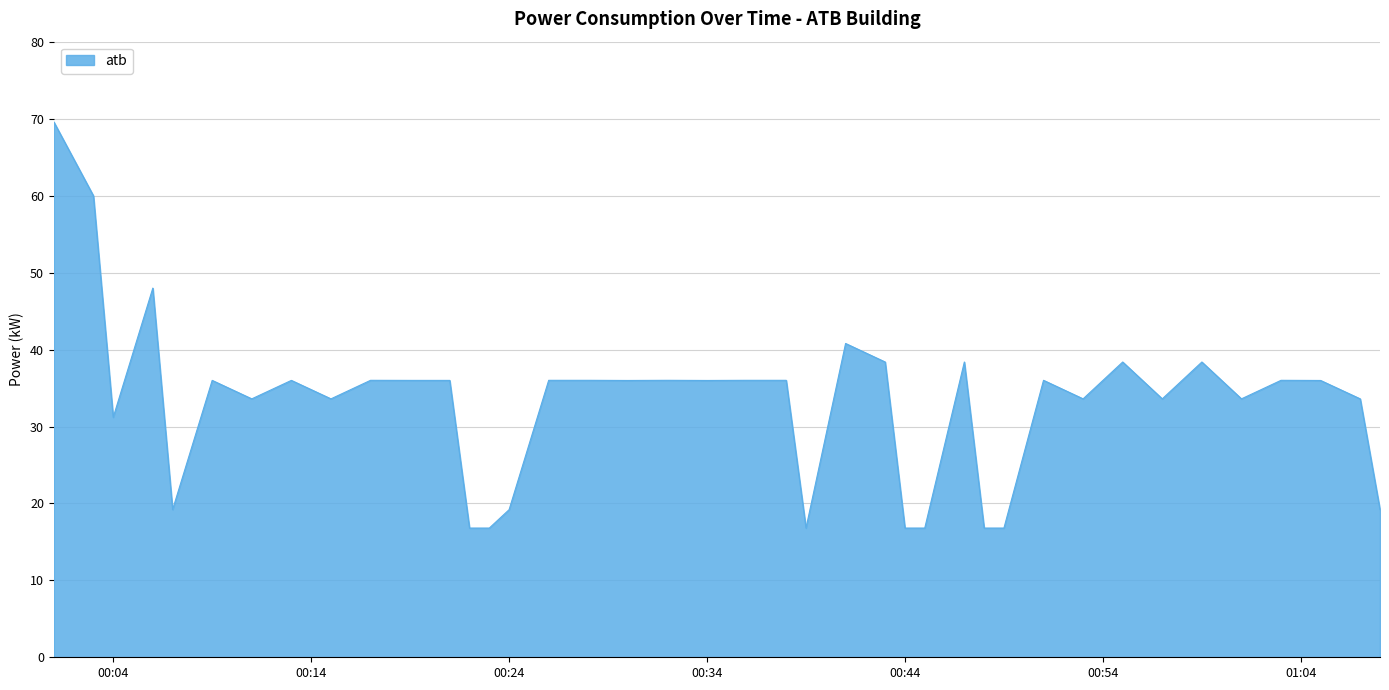

What is the difference between the maximum and minimum values?

52.8